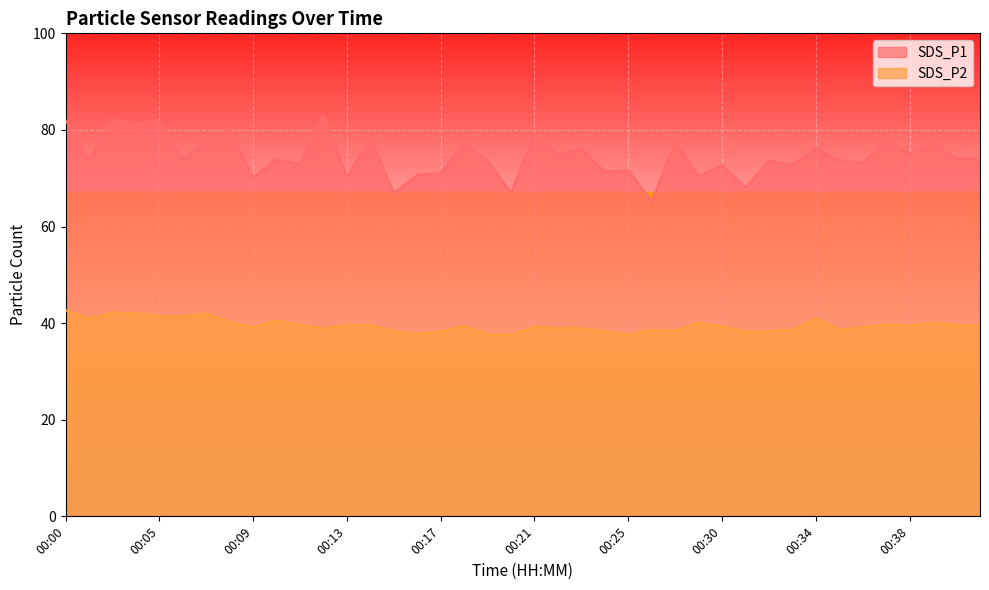

How many lines are shown in the chart?

2